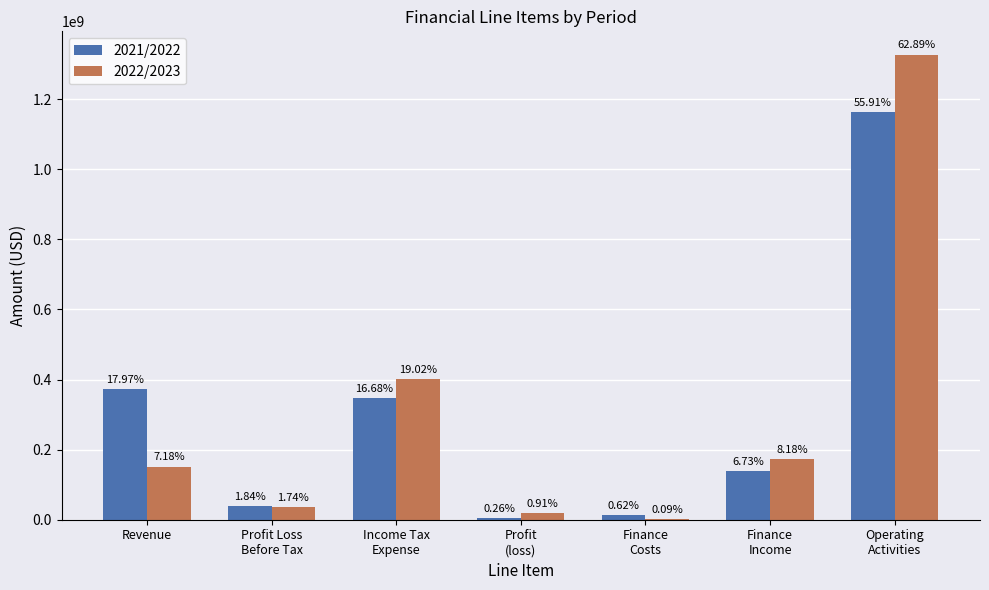

List the series in order of their overall mean, lowest first.

2021/2022, 2022/2023